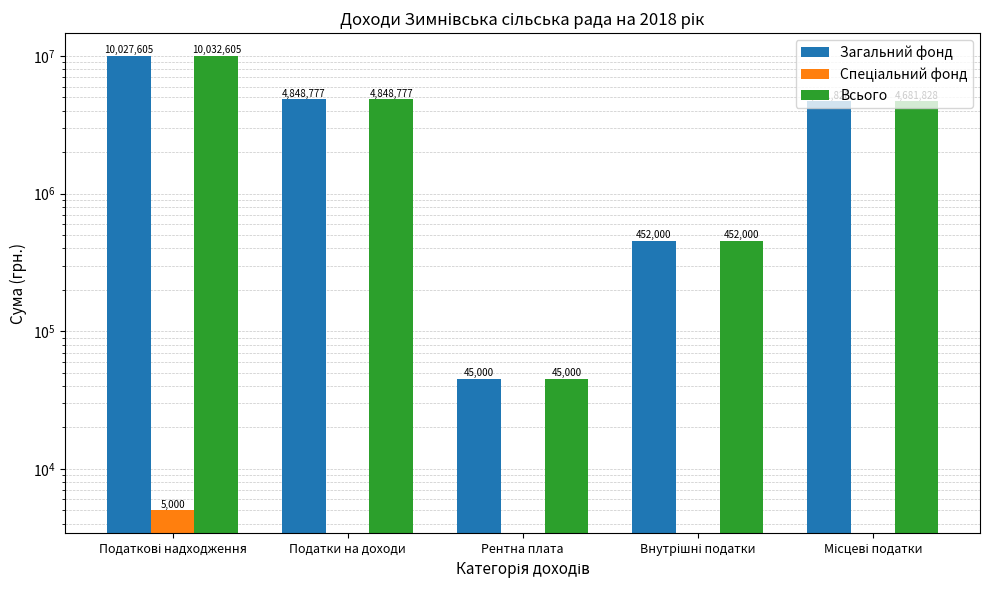

Is the value of Всього at Податкові надходження greater than the value of Спеціальний фонд at Податки на доходи?

Yes